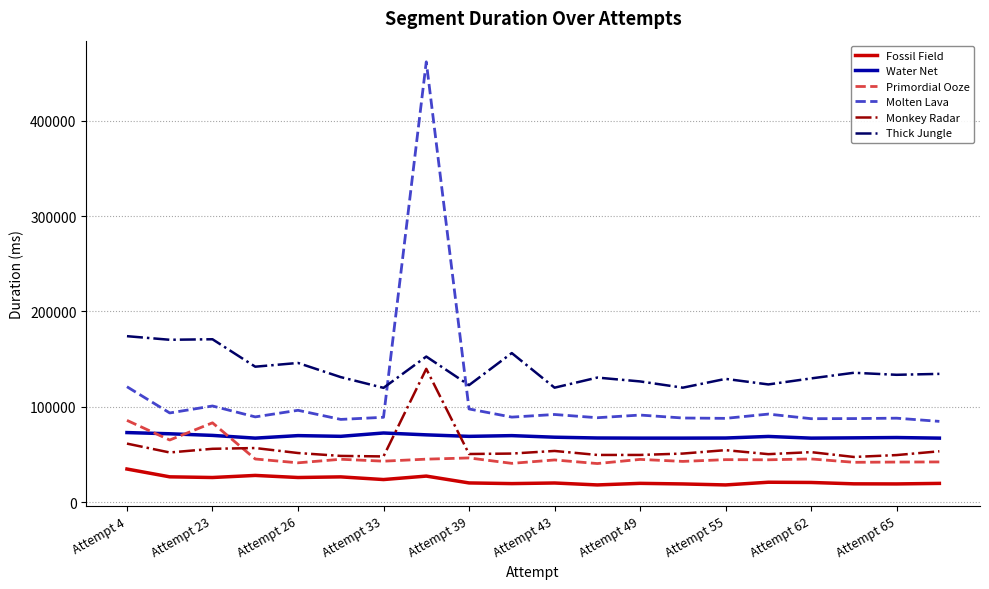

True or false: Water Net and Molten Lava cross at least once.

False